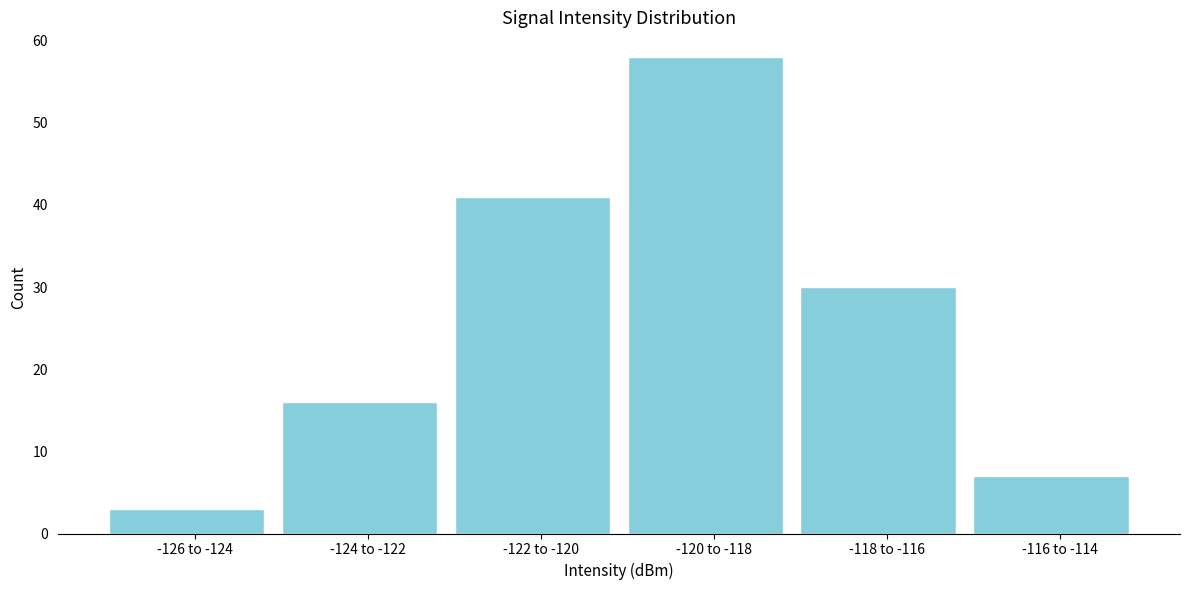

Reading left to right, extract all data points from this chart.

3	16	41	58	30	7